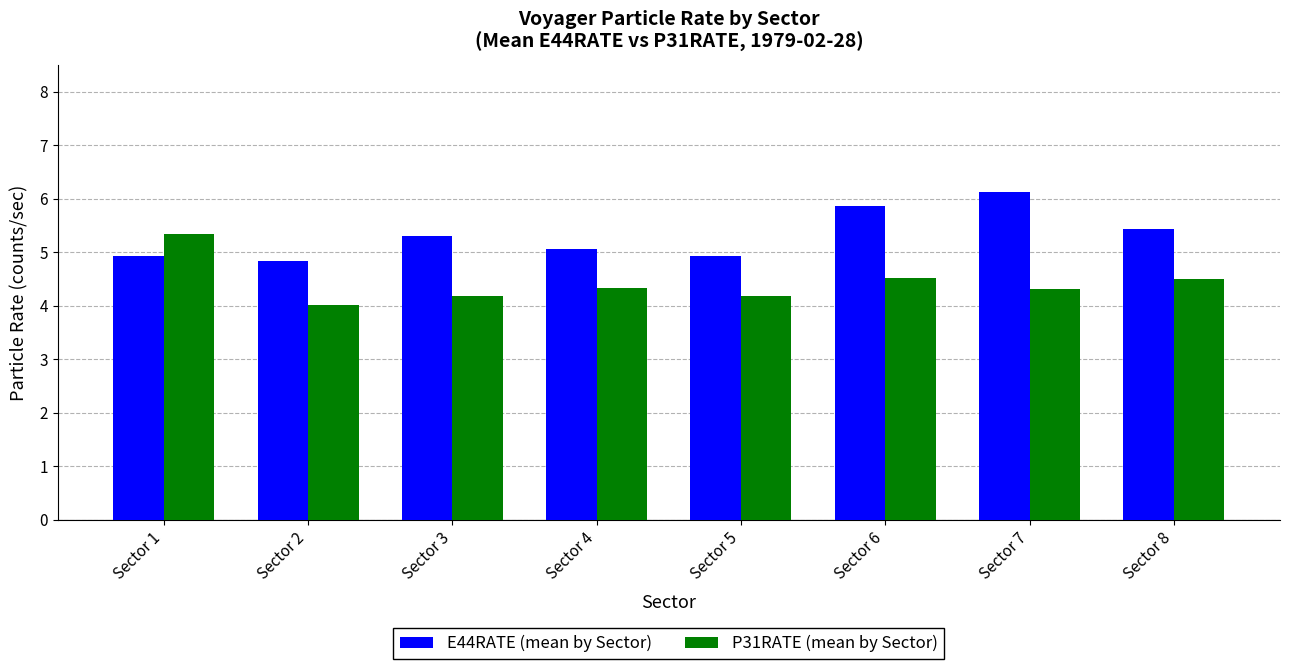

Rank the series by their average value, from lowest to highest.

P31RATE (mean by Sector), E44RATE (mean by Sector)